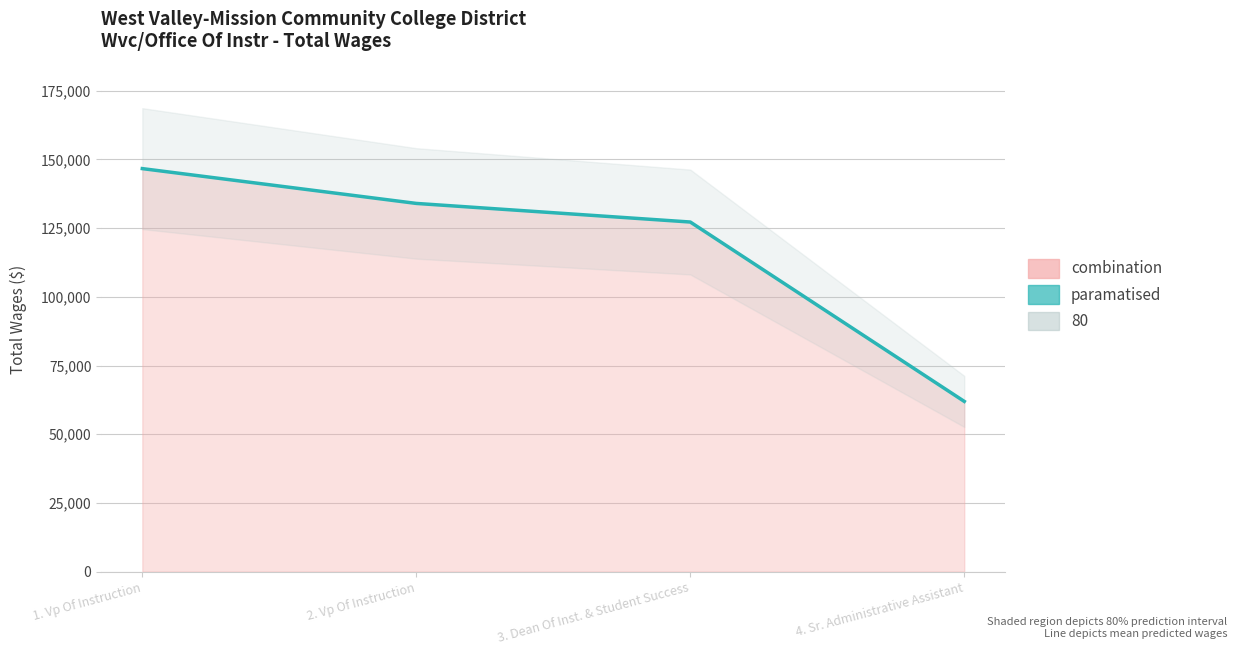

At which label does the data first exceed 133976?

1. Vp Of Instruction